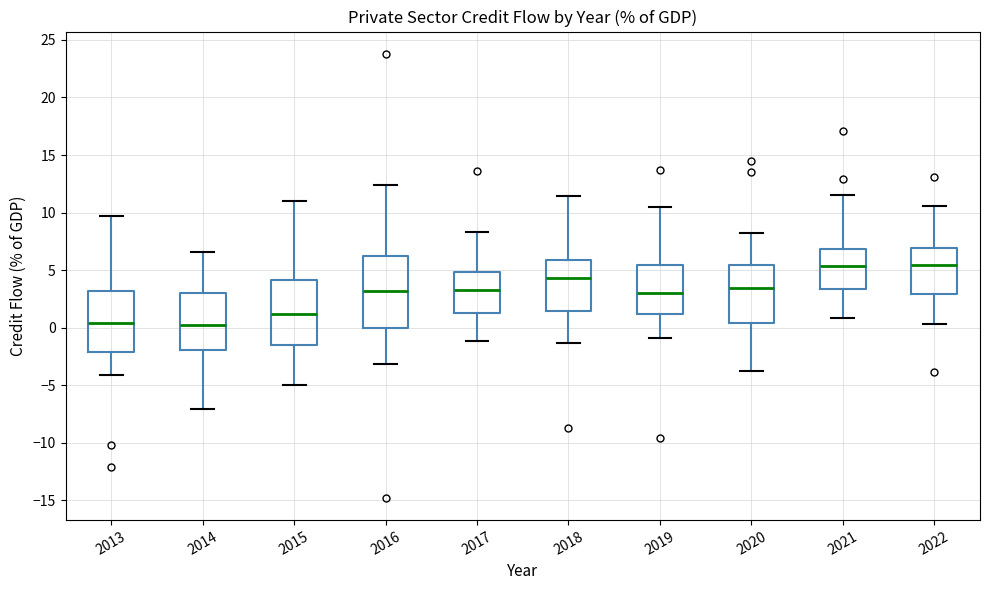

Reading left to right, read every box against the y-axis: the position of its median line, the range the box covers, and the ends of its whiskers. The values are not printed on the chart, so give them approximately, as read against the axis.

2013: median 0.5, box -2.0 to 3.0, whiskers -4.0 to 9.5
2014: median 0.0, box -2.0 to 3.0, whiskers -7.0 to 6.5
2015: median 1.0, box -1.5 to 4.0, whiskers -5.0 to 11.0
2016: median 3.0, box 0.0 to 6.0, whiskers -3.0 to 12.5
2017: median 3.5, box 1.5 to 5.0, whiskers -1.0 to 8.5
2018: median 4.5, box 1.5 to 6.0, whiskers -1.5 to 11.5
2019: median 3.0, box 1.0 to 5.5, whiskers -1.0 to 10.5
2020: median 3.5, box 0.5 to 5.5, whiskers -4.0 to 8.0
2021: median 5.5, box 3.5 to 7.0, whiskers 1.0 to 11.5
2022: median 5.5, box 3.0 to 7.0, whiskers 0.5 to 10.5